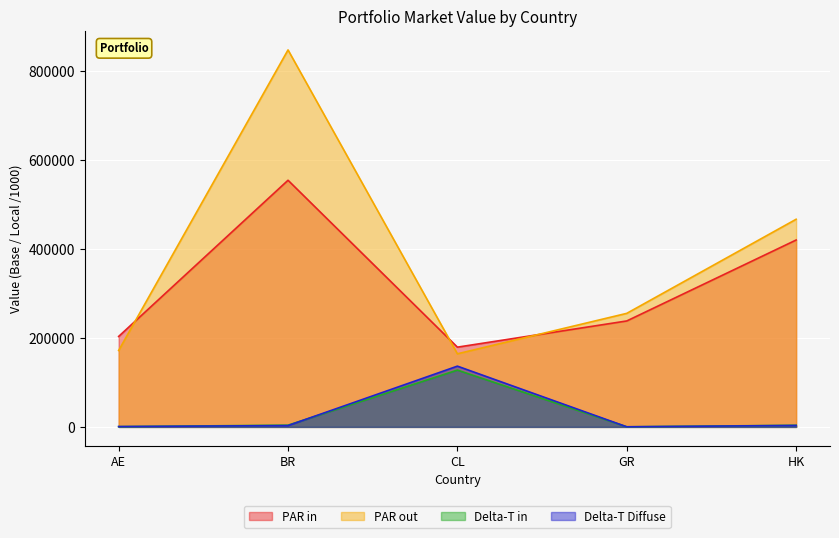

True or false: Market Value (Local) has a value of 83710.9 at CL.

False